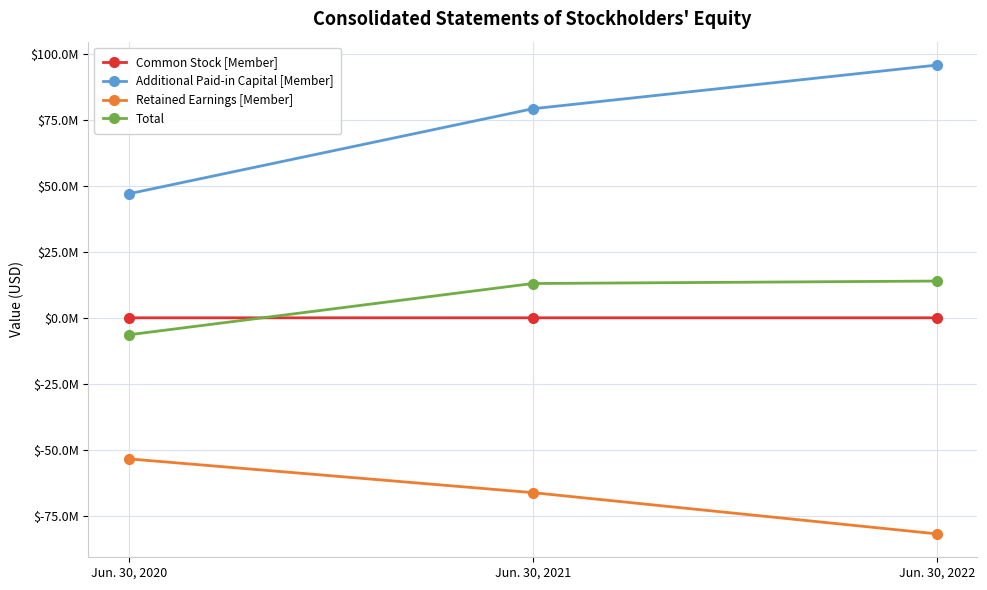

What are all the series names shown in the legend?

Common Stock [Member], Additional Paid-in Capital [Member], Retained Earnings [Member], Total